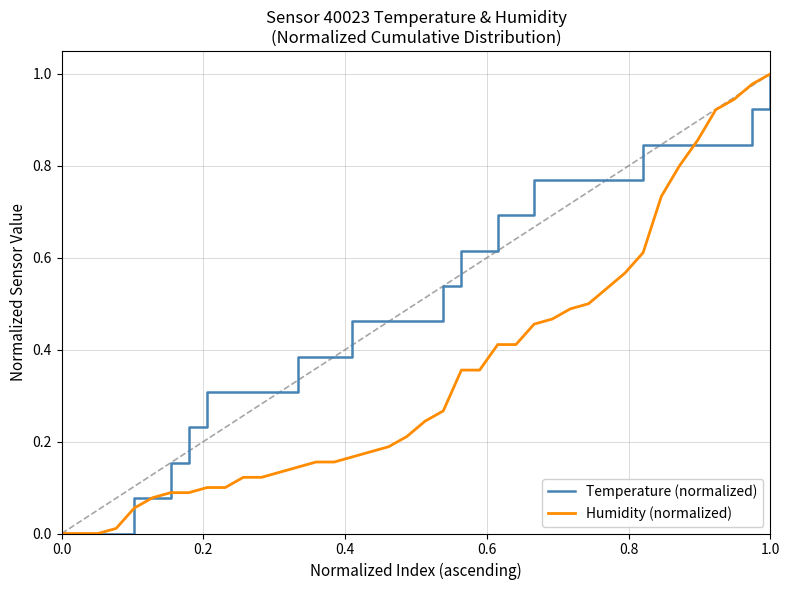

Which series has the largest total across all categories?

Temperature (normalized)